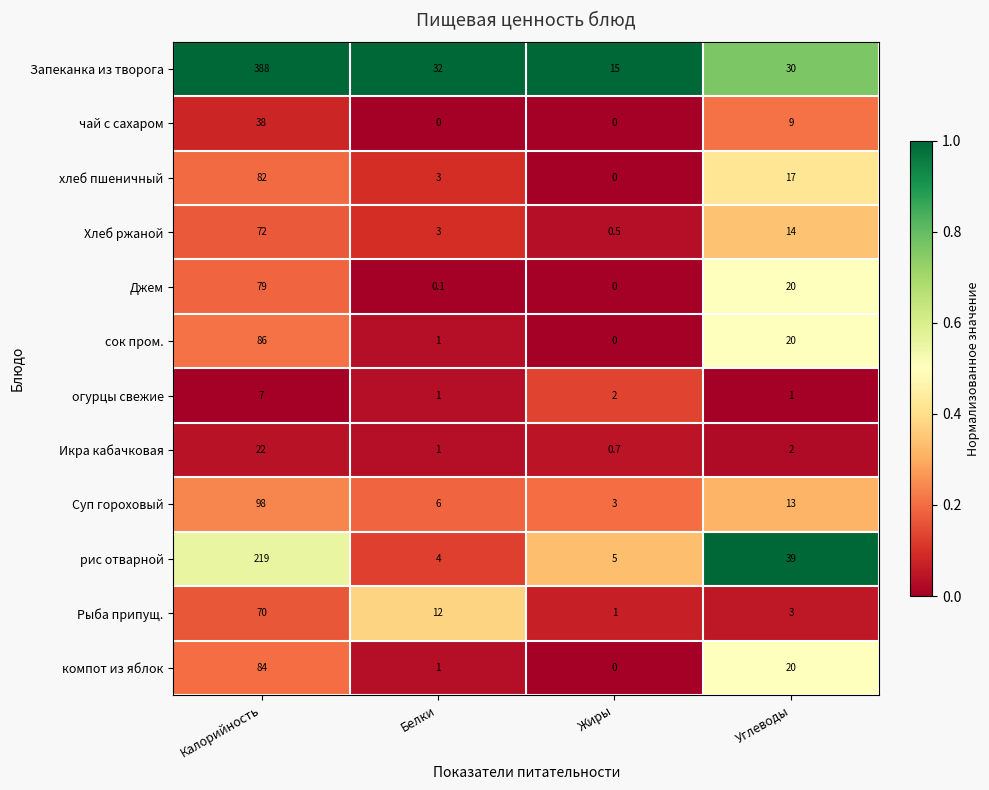

At how many categories does at least one series exceed 0?

4